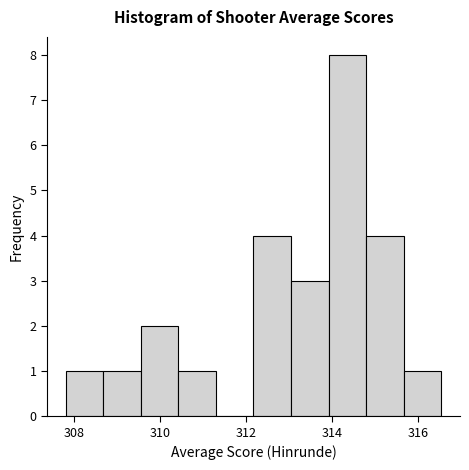

Reading left to right, transcribe this chart: for each bar, give the range it covers on the x-axis and its height. Neither the bar edges nor the heights are printed on the chart, so give them approximately, as read against the axes.

307.8 to 308.6: 1
308.6 to 309.6: 1
309.6 to 310.4: 2
310.4 to 311.2: 1
311.2 to 312.2: 0
312.2 to 313.0: 4
313.0 to 314.0: 3
314.0 to 314.8: 8
314.8 to 315.6: 4
315.6 to 316.6: 1